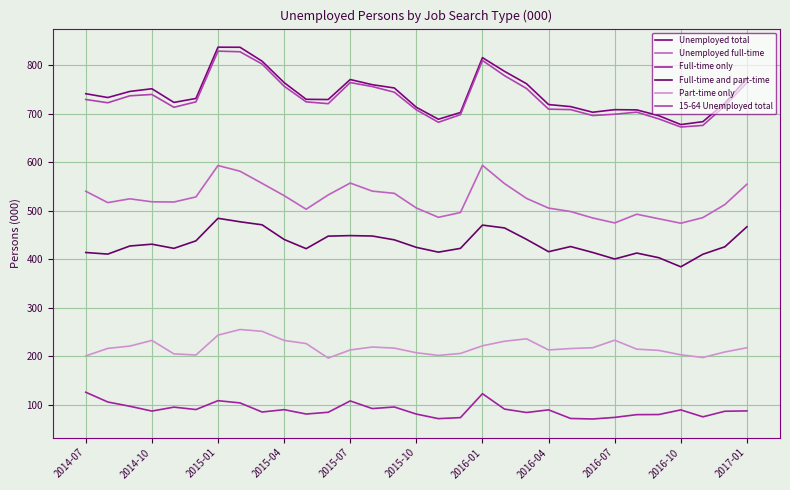

What is the value of the Full-time and part-time point at the 5th from the left?

422.9